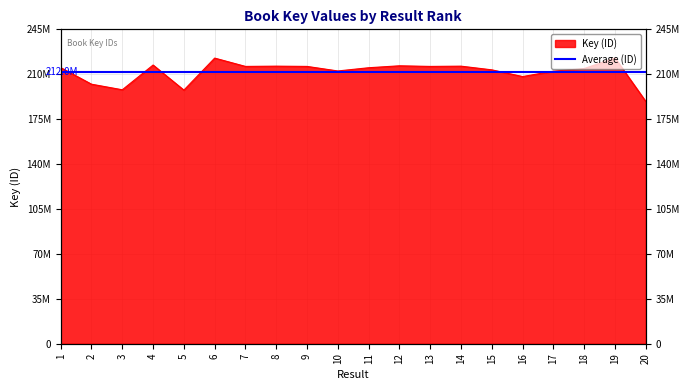

At which category does the chart reach its peak across all series?

19